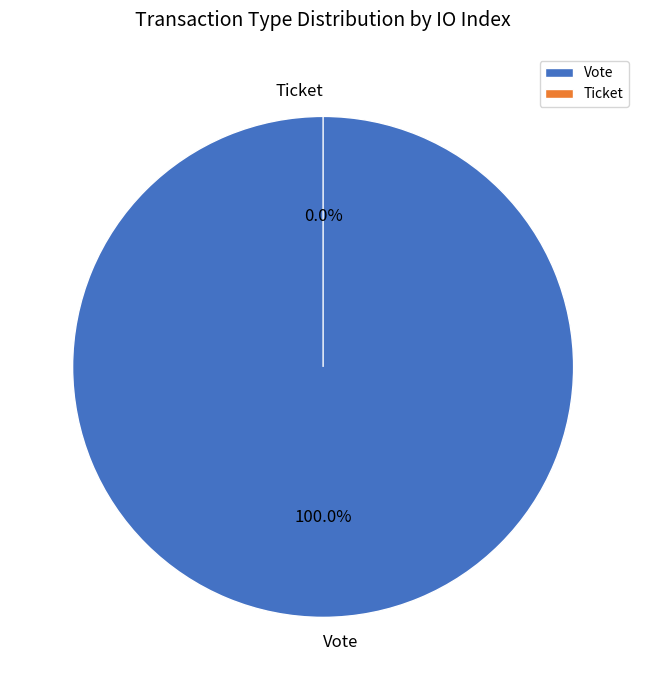

To the nearest percent, what is the combined percentage of Vote and Ticket?

100%